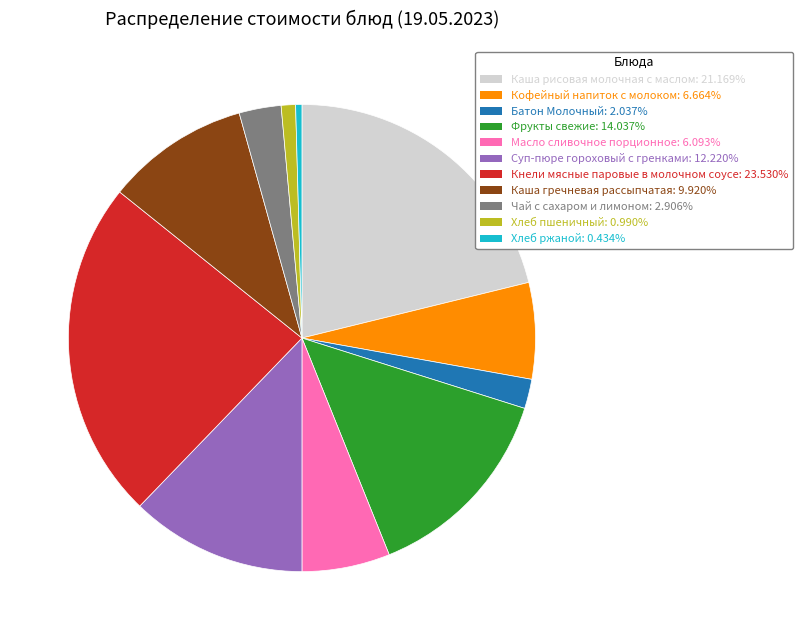

The Каша рисовая молочная с маслом slice represents 27% of the pie. True or false?

False